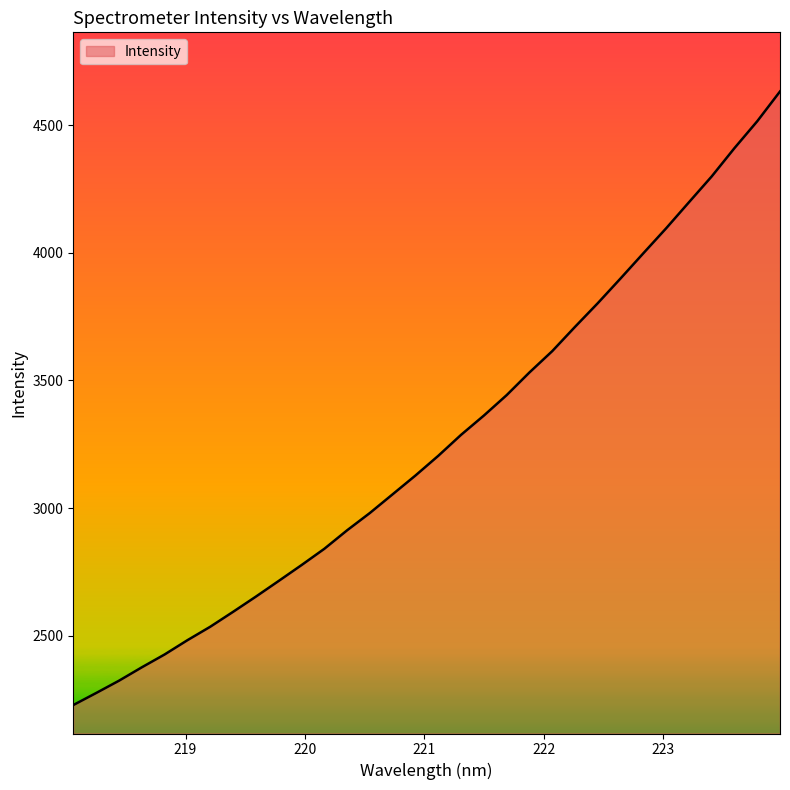

What is the minimum value shown in the chart?

2228.5